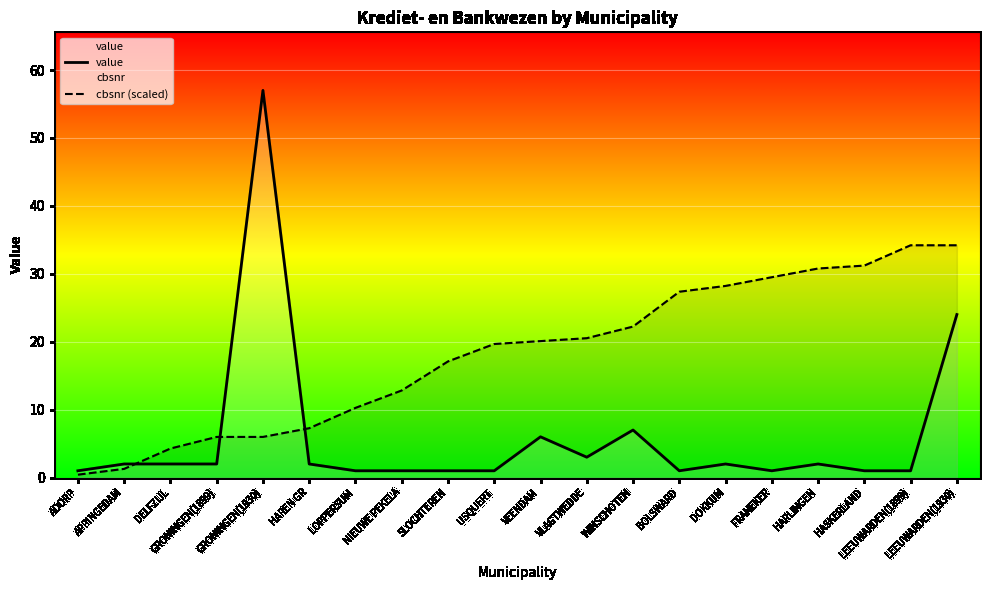

What is the difference between the maximum and minimum values in the cbsnr (scaled) series?

33.8